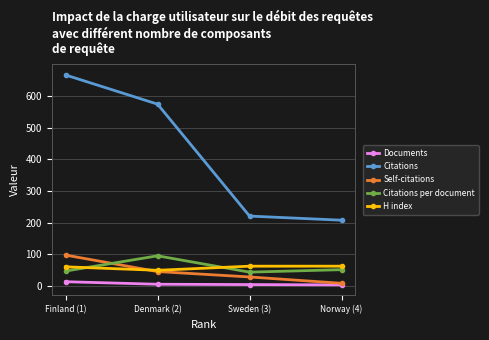

Which series changed the most between Denmark (2) and Sweden (3)?

Citations